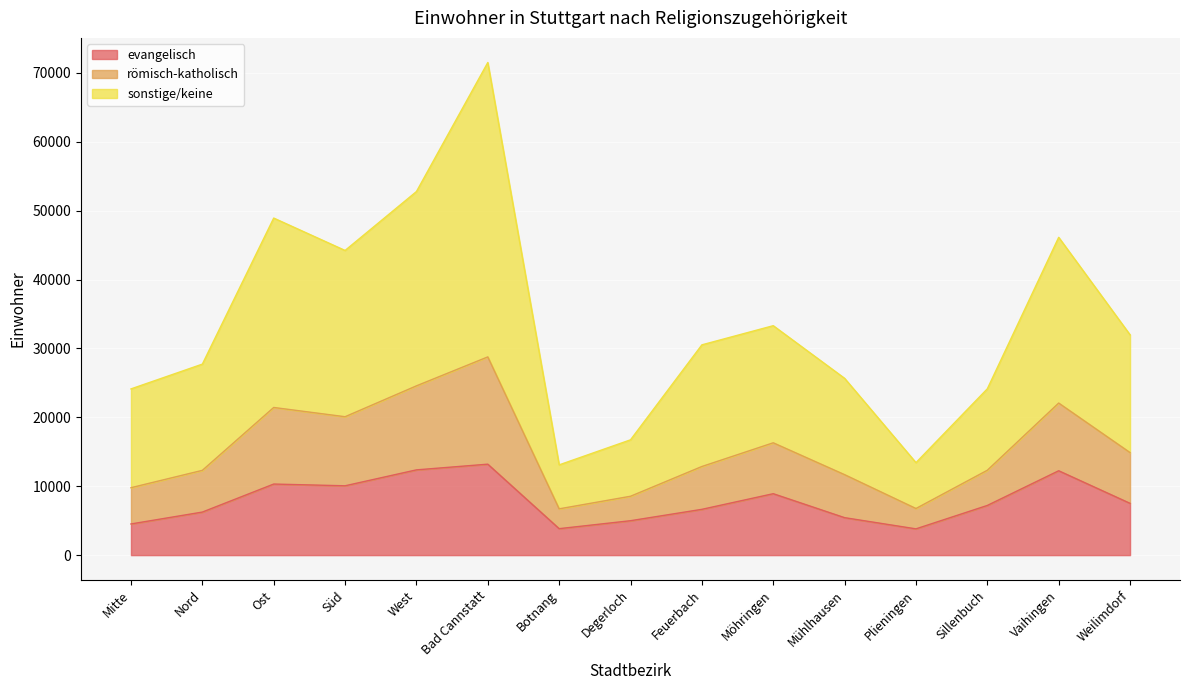

The evangelisch series shows 17957 at Bad Cannstatt. True or false?

False